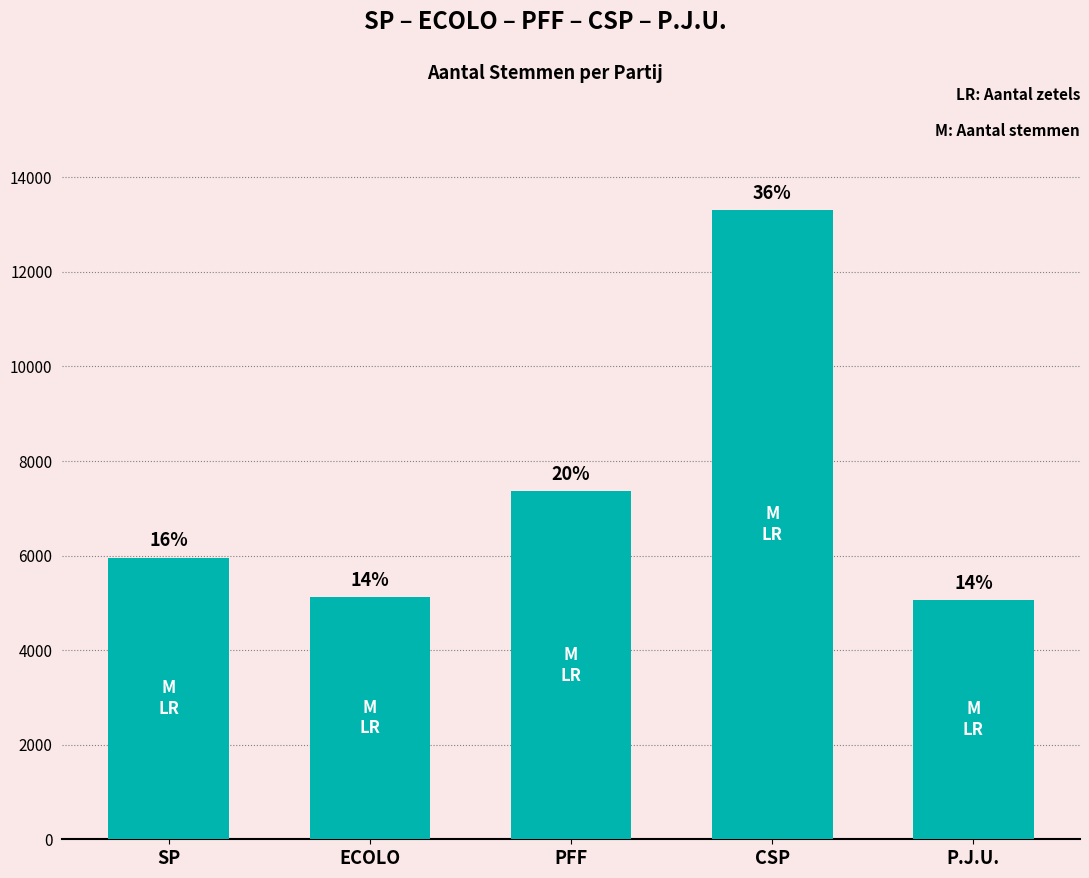

Does the chart contain any negative values?

No